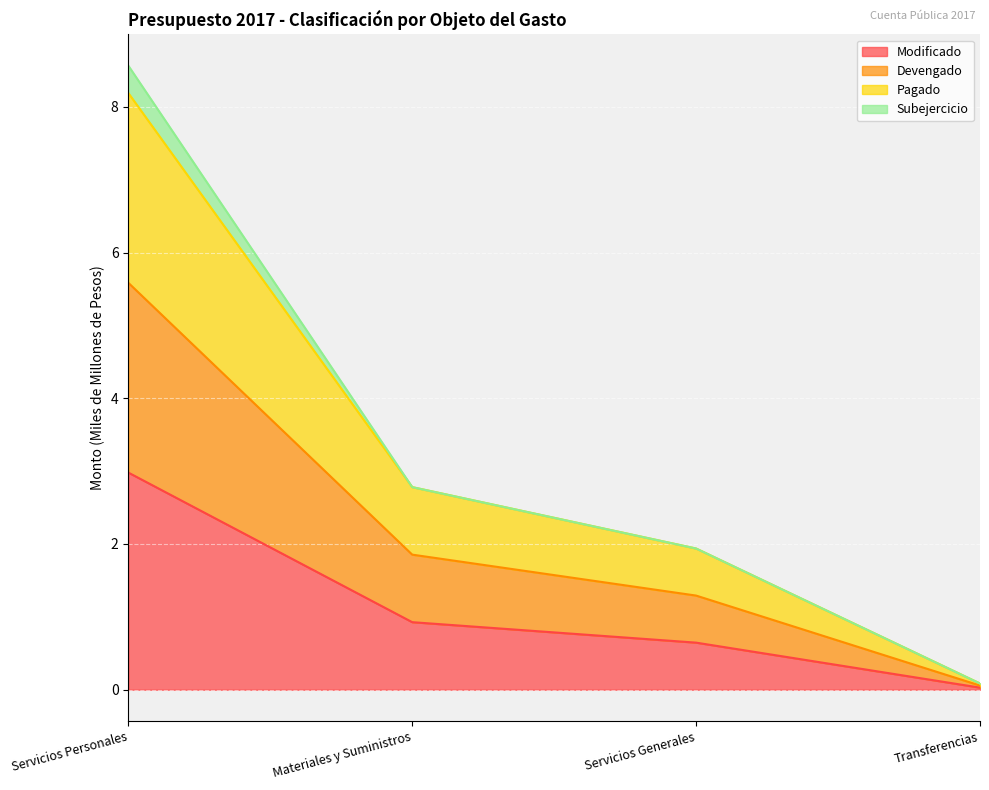

True or false: Pagado and Devengado intersect in this chart.

False